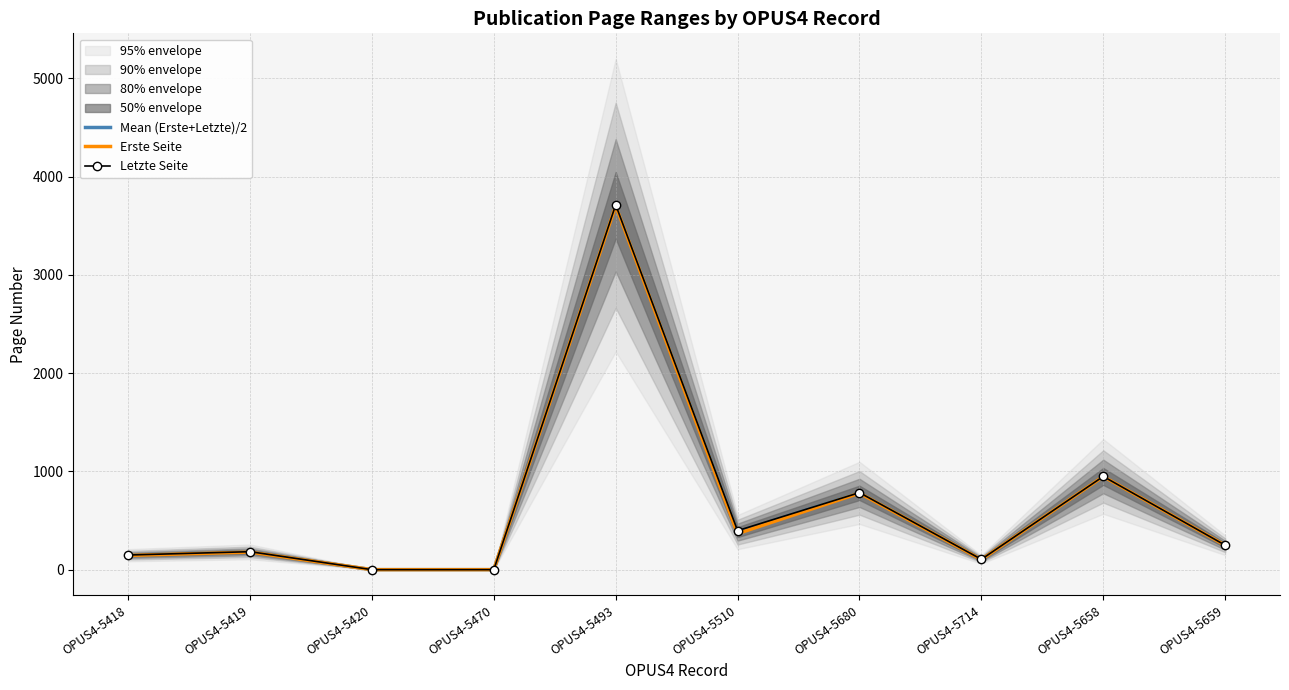

How many data points in Letzte Seite are above 249?

4